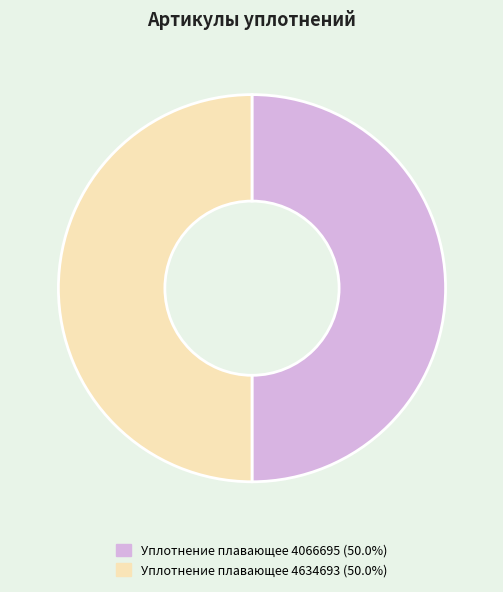

Approximately how many times larger is the value at Уплотнение плавающее 4634693 compared to Уплотнение плавающее 4066695?

1.0